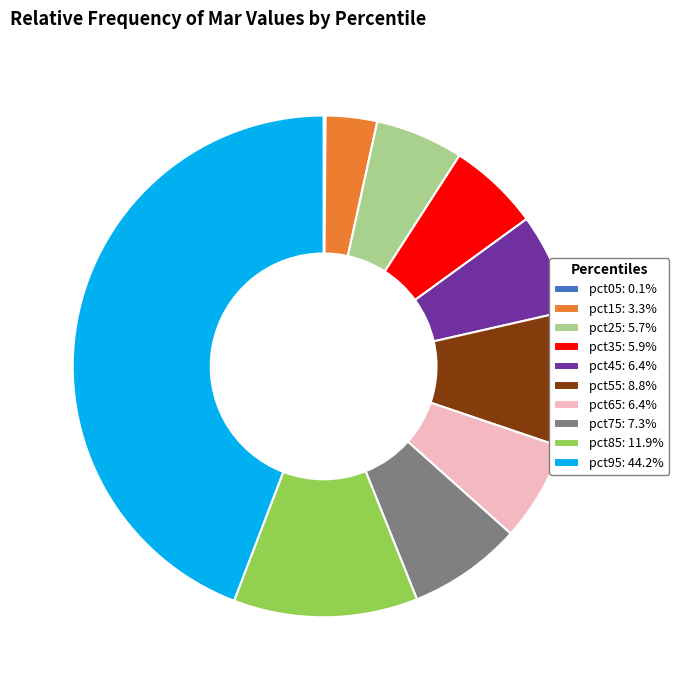

Which category has the biggest portion of the pie?

pct95